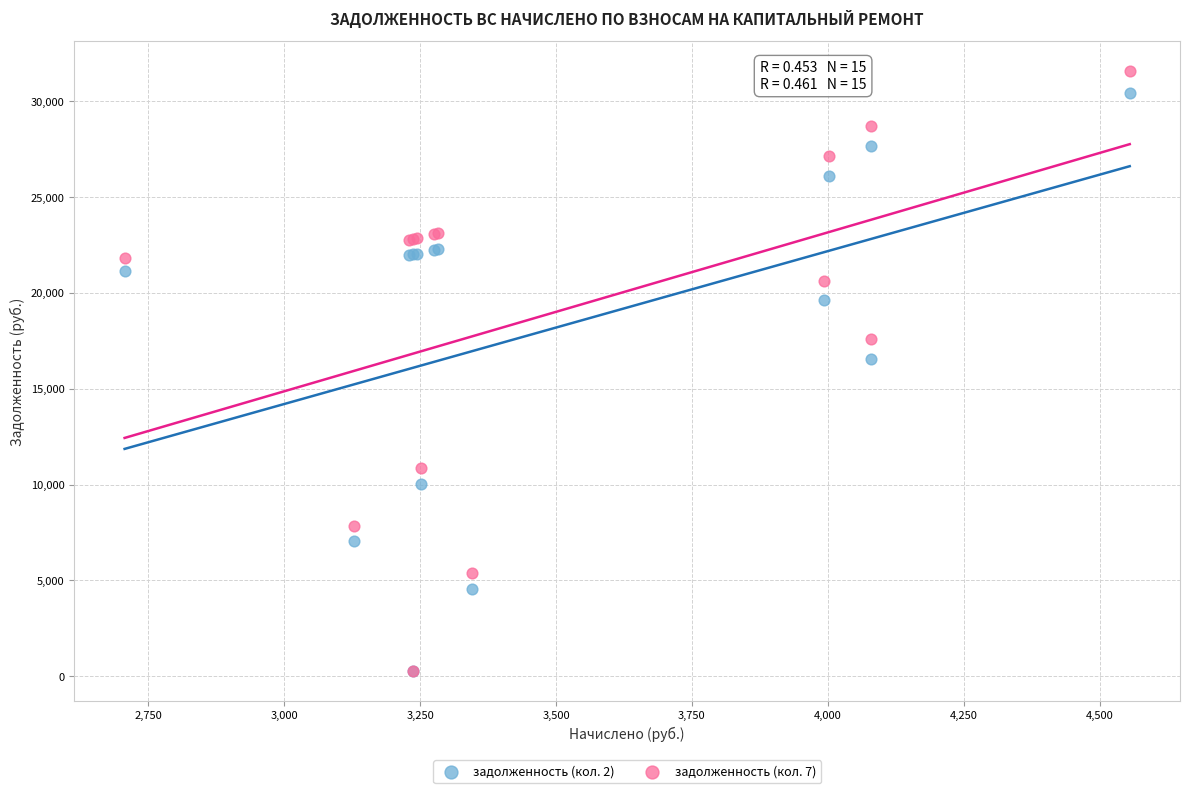

Across all series, what Y value is closest to 15922?

16561.1